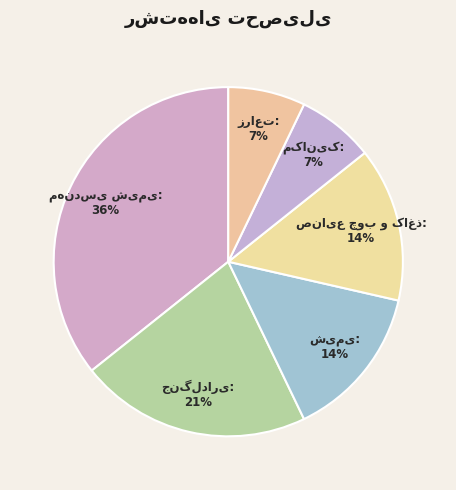

Does any single category account for the majority?

No